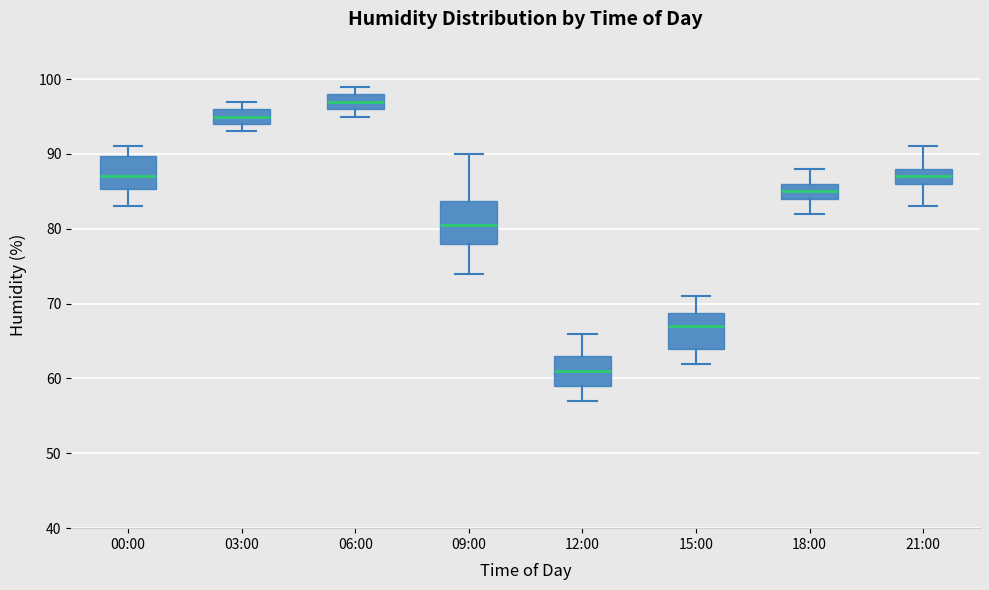

Reading left to right, read every box against the y-axis: the position of its median line, the range the box covers, and the ends of its whiskers. The values are not printed on the chart, so give them approximately, as read against the axis.

00:00: median 87, box 85 to 90, whiskers 83 to 91
03:00: median 95, box 94 to 96, whiskers 93 to 97
06:00: median 97, box 96 to 98, whiskers 95 to 99
09:00: median 81, box 78 to 84, whiskers 74 to 90
12:00: median 61, box 59 to 63, whiskers 57 to 66
15:00: median 67, box 64 to 69, whiskers 62 to 71
18:00: median 85, box 84 to 86, whiskers 82 to 88
21:00: median 87, box 86 to 88, whiskers 83 to 91